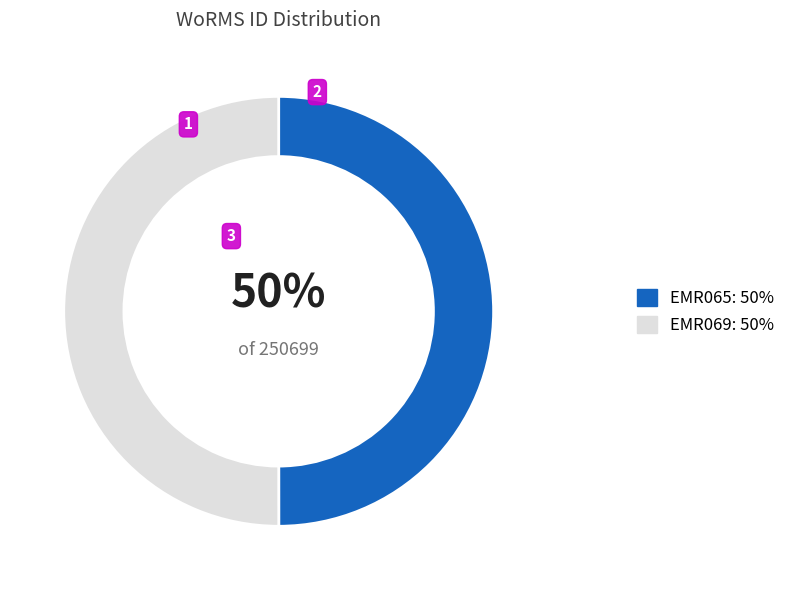

Do EMR069 and EMR065 together represent more than half of the pie?

Yes